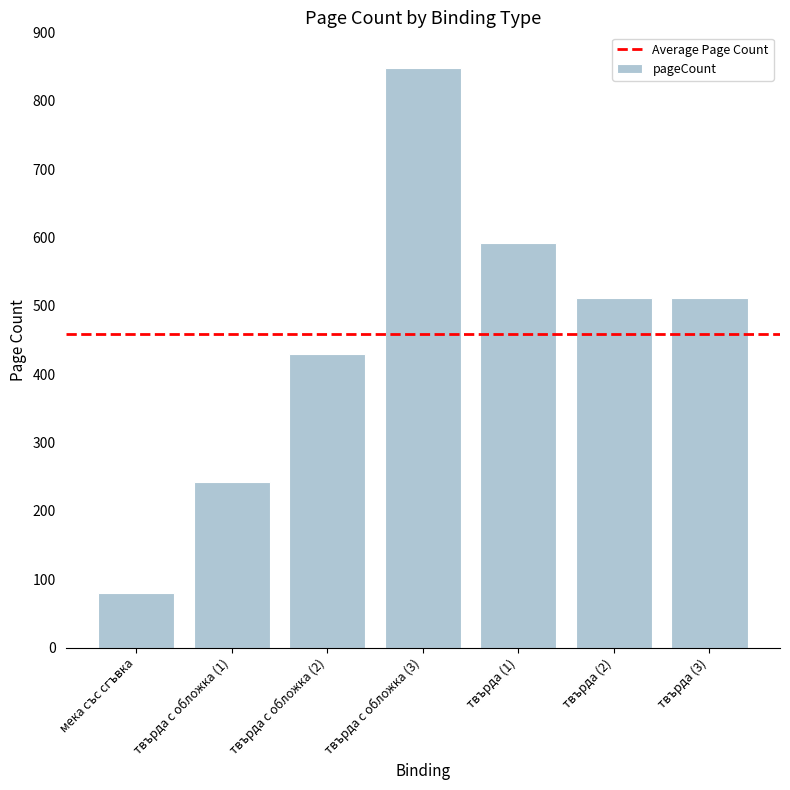

What is the sum of the values at твърда с обложка (1) and твърда с обложка (3)?

1090